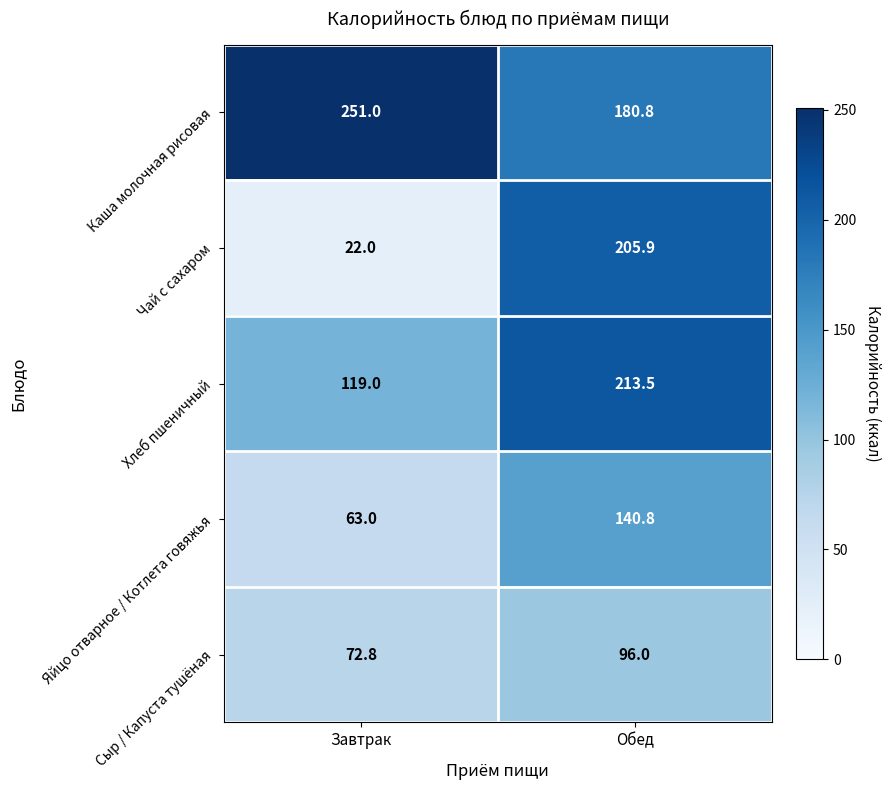

What is the minimum value shown in the chart?

22.0